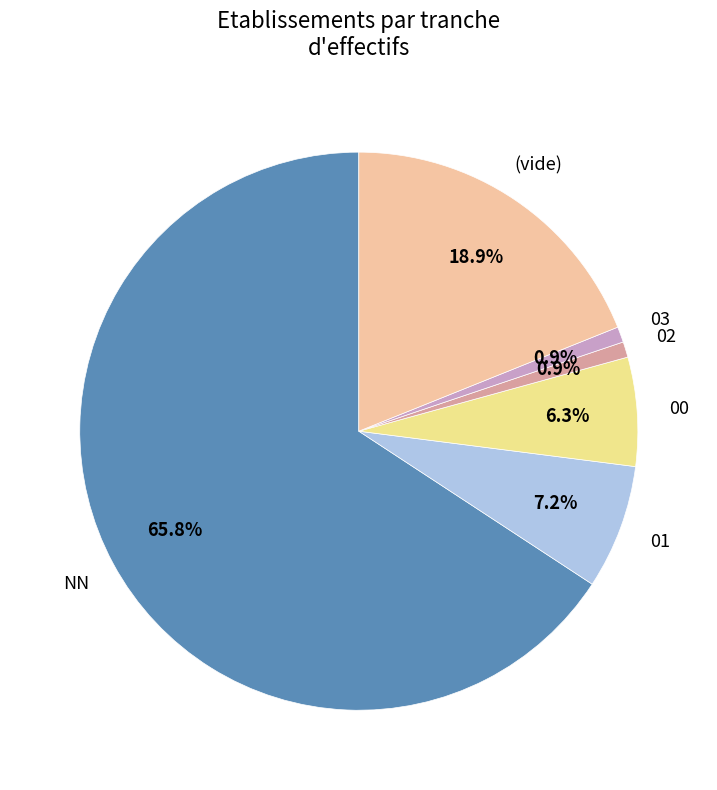

Is there any slice that represents more than half of the pie?

Yes